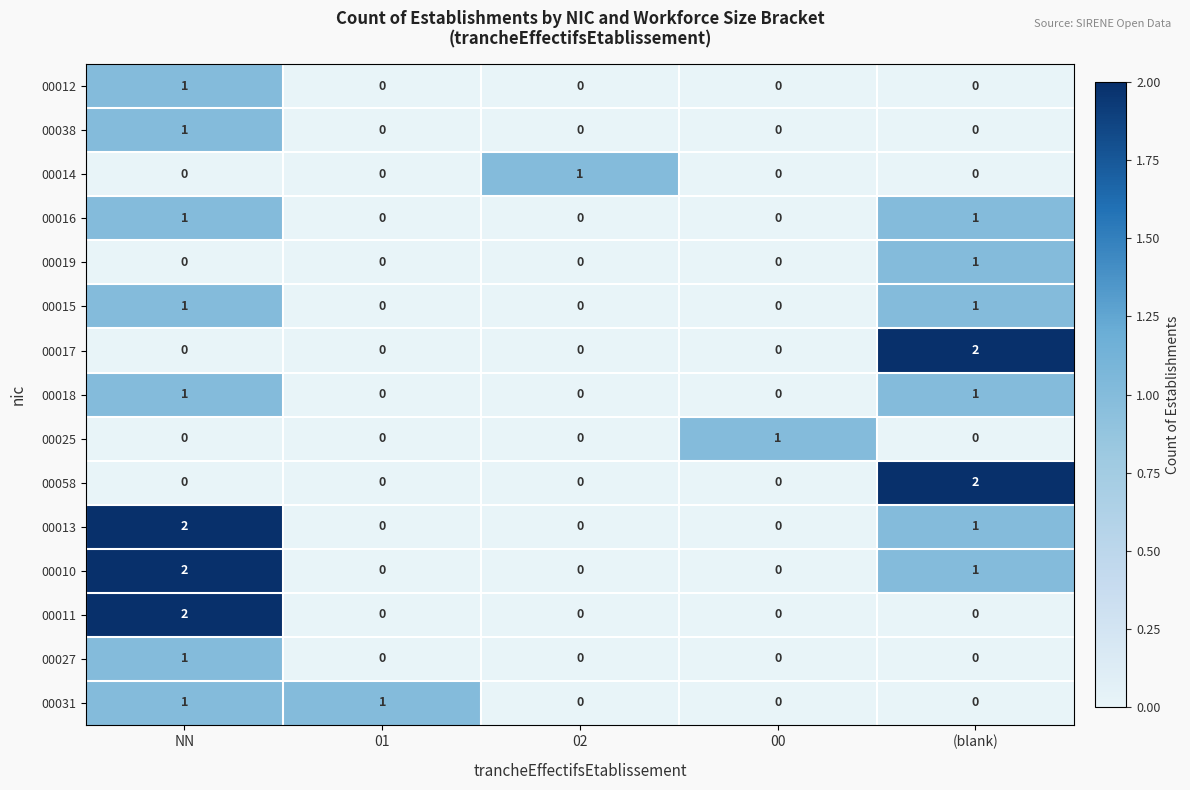

At which category is the sum across all series the highest?

NN